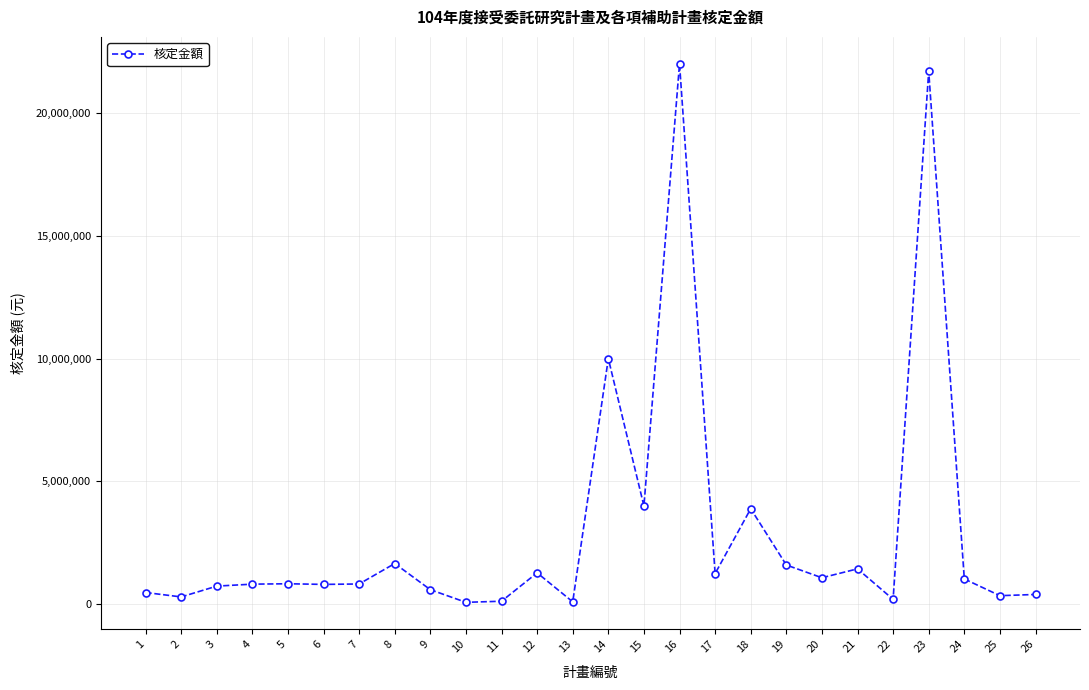

What is the minimum value shown in the chart?

80000